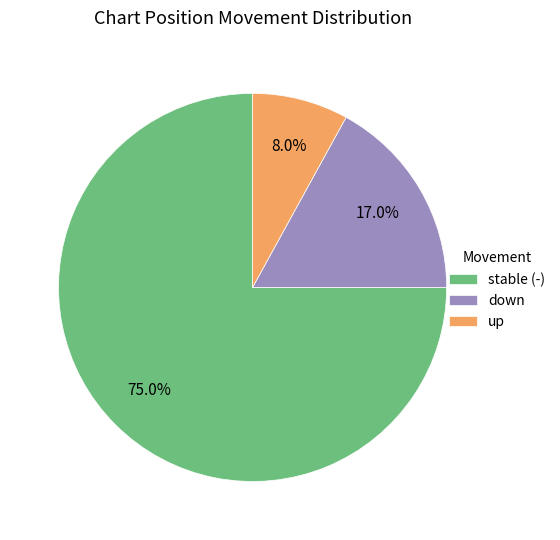

What is the total percentage of stable (-) and up?

83.0%